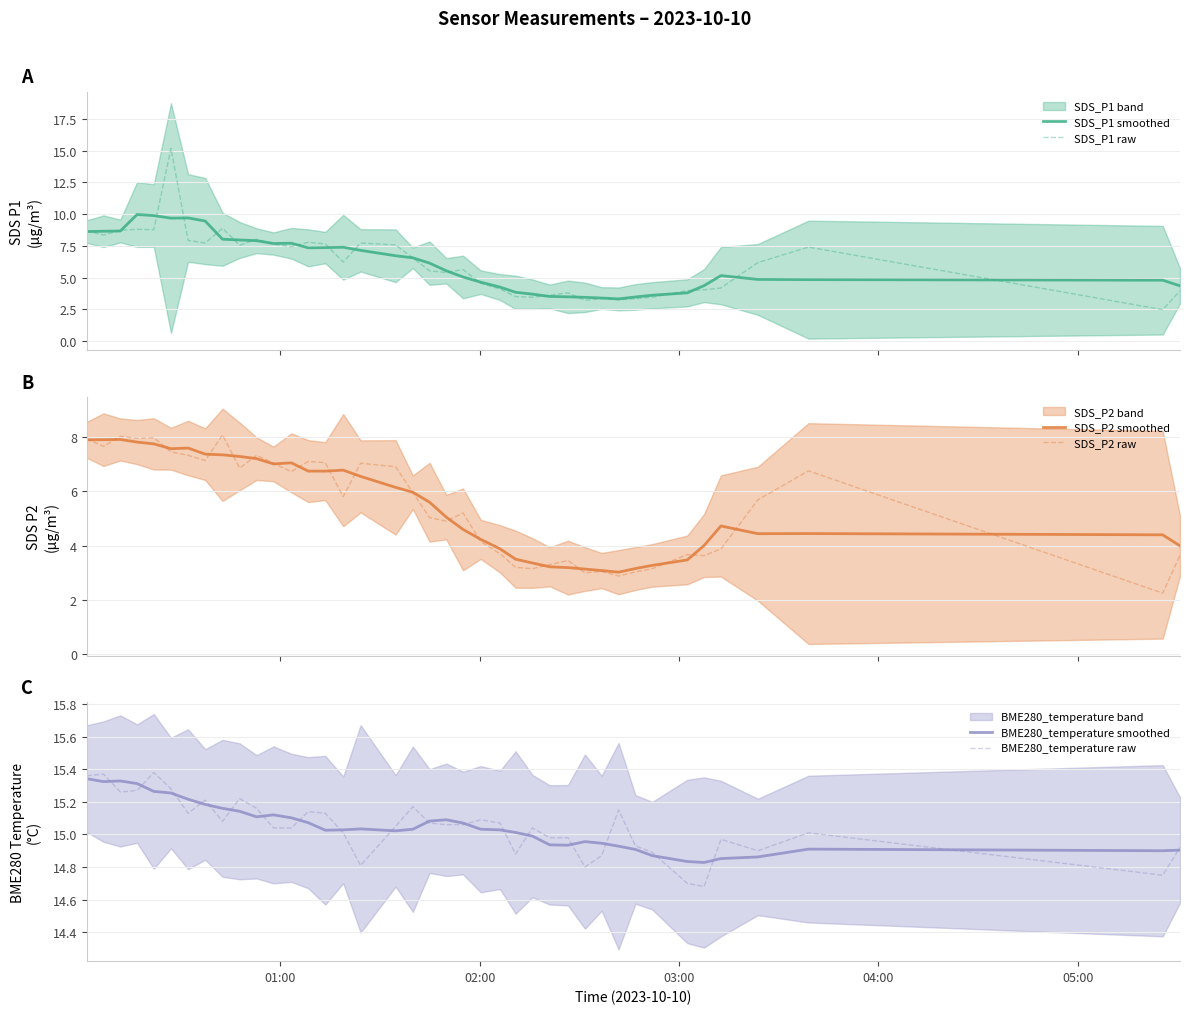

How many categories are shown in the chart?

40